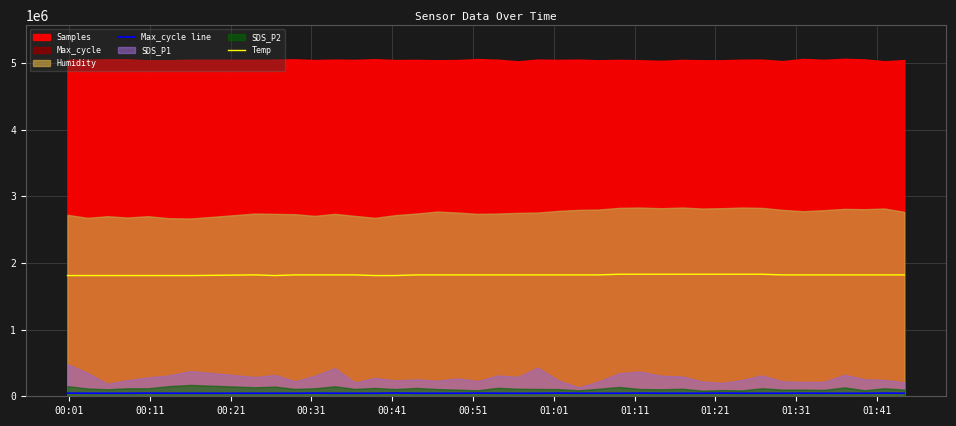

How many lines are shown in the chart?

2